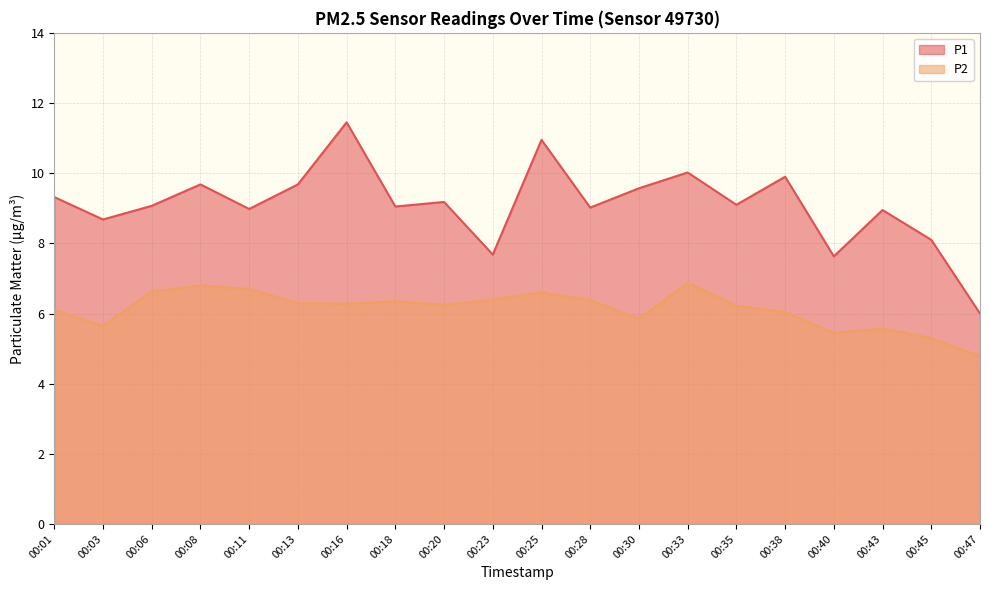

How many data points in P2 are less than 6?

6